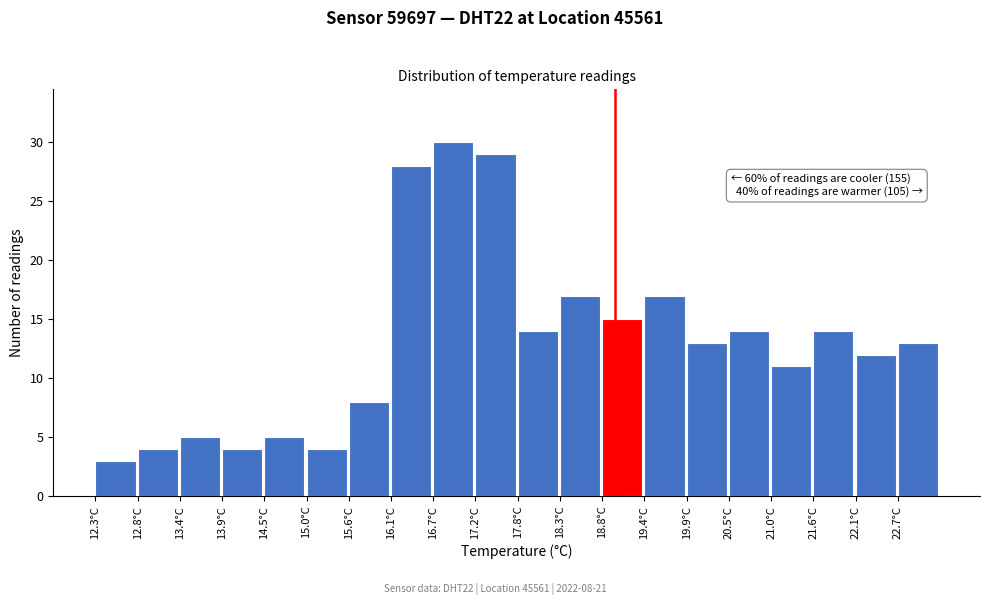

Which range on the x-axis has the tallest bar?

16.7 to 17.2